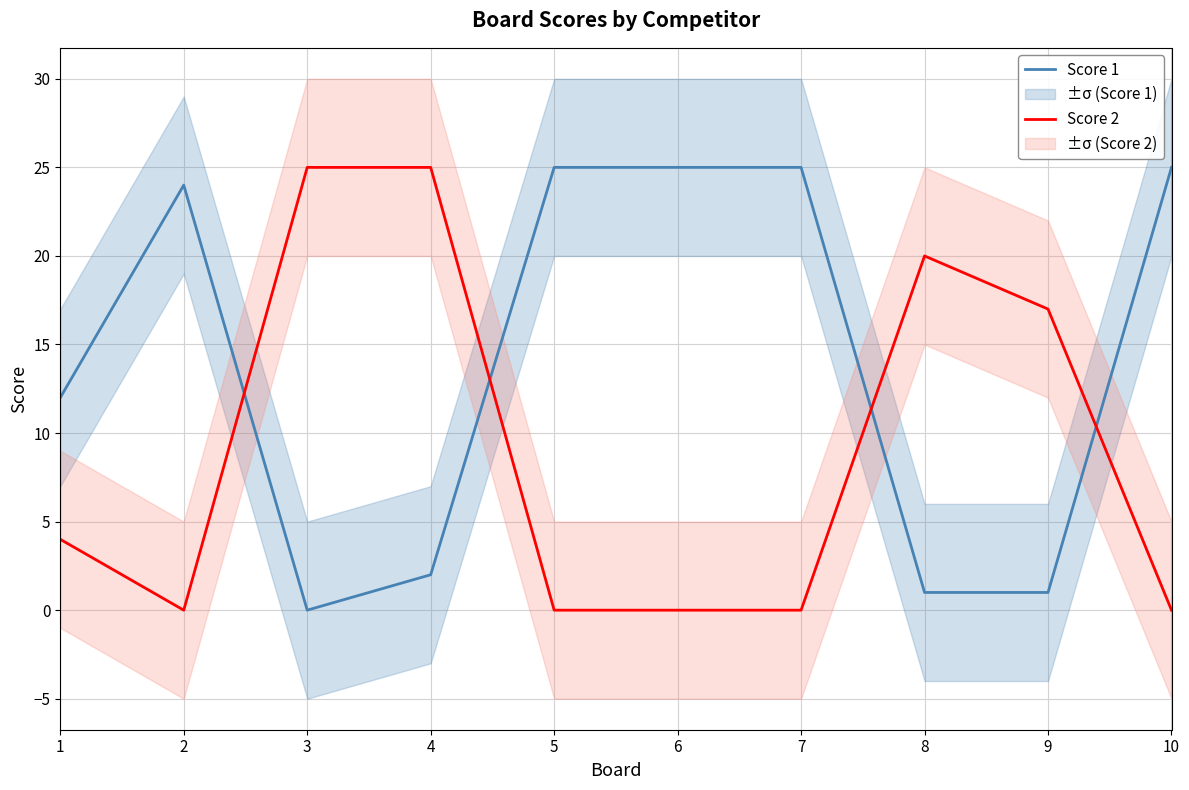

Rank the series at 3 from highest to lowest value.

Score 2, Score 1